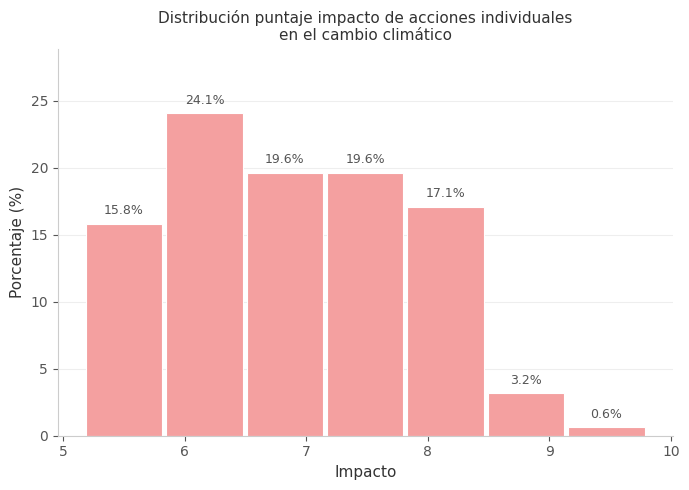

Which range on the x-axis has the tallest bar?

5.8 to 6.5